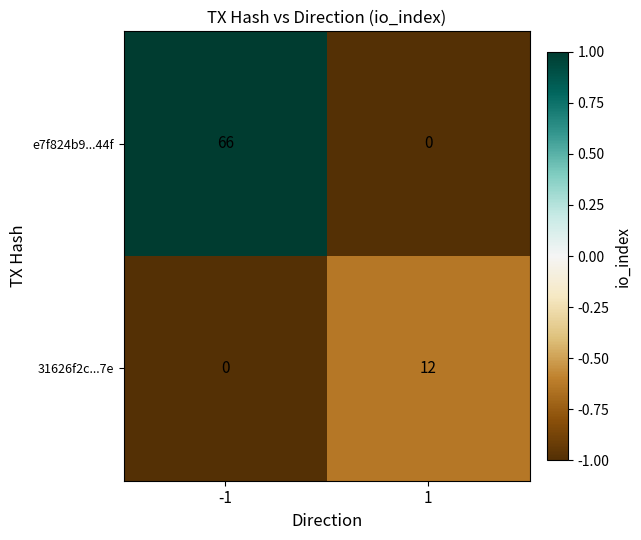

What is the total value across all series at -1?

66